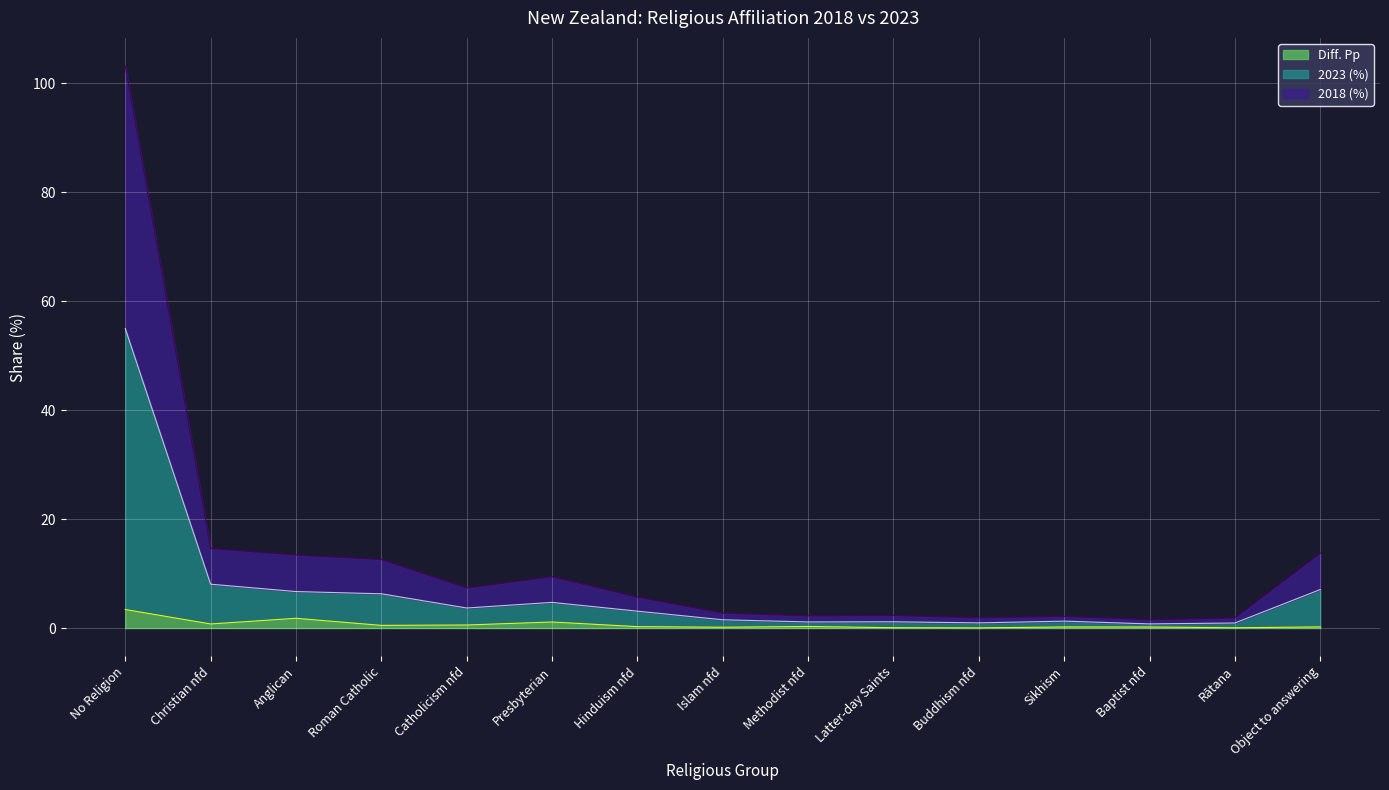

Between Roman Catholic and Buddhism nfd, which series saw the biggest shift?

2018 (%)